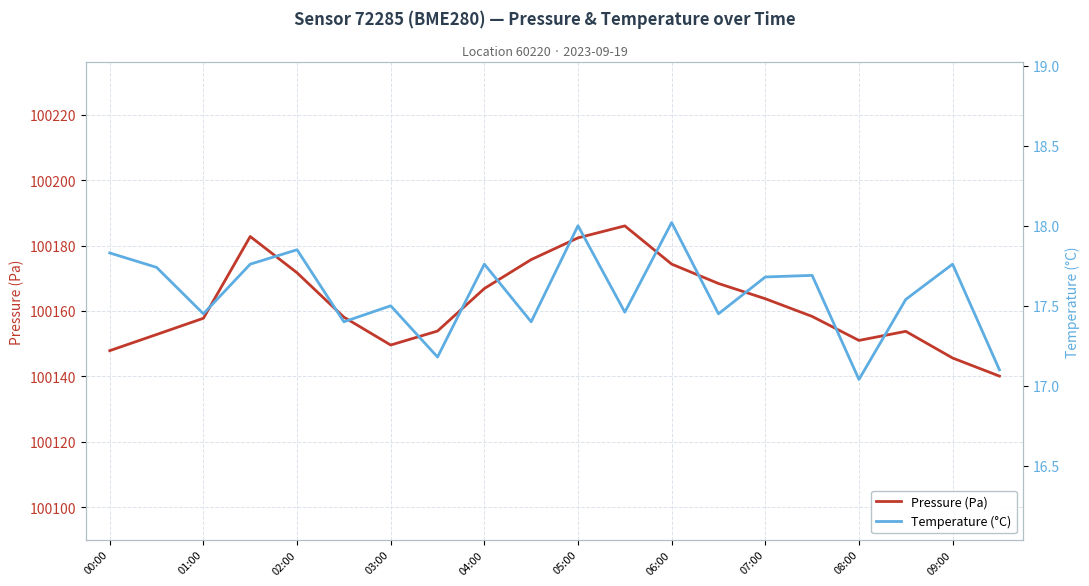

True or false: Pressure (Pa) has a value of 174104.5 at 03:00.

False